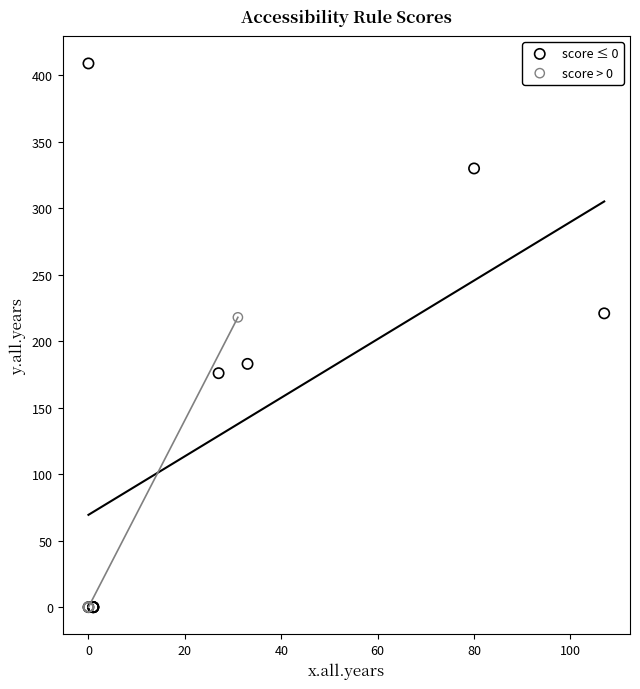

Which series has the widest spread of Y values?

score ≤ 0